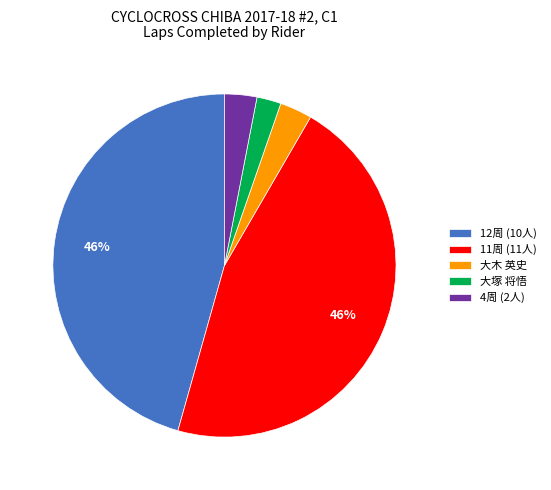

What is the smallest slice in the pie chart?

大塚 将悟